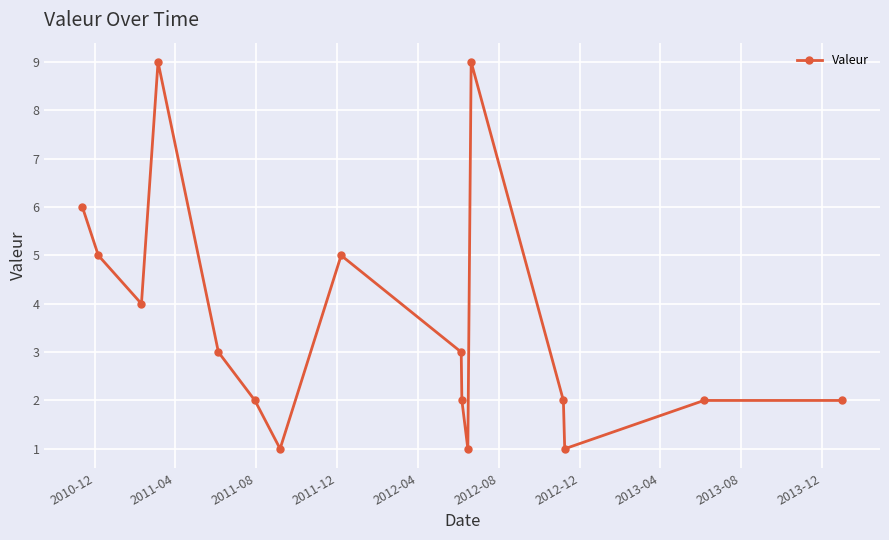

What is the value of the 13th point from the left?

2